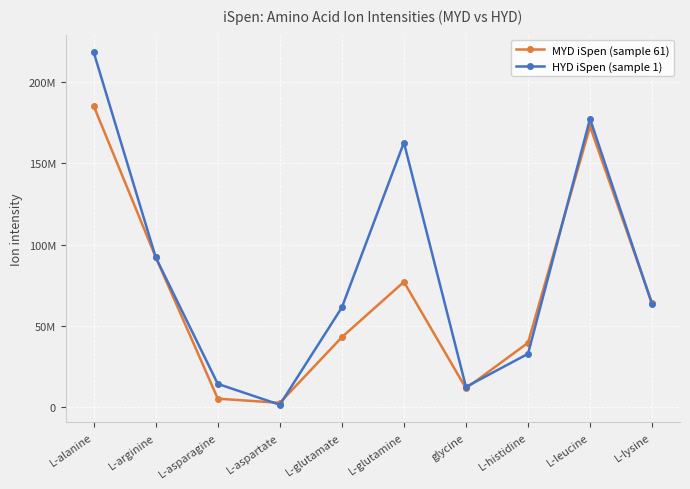

Reading left to right, extract all data points from this chart.

MYD iSpen (sample 61): L-alanine=185176600	L-arginine=92253270	L-asparagine=5382368	L-aspartate=2796935	L-glutamate=43133740	L-glutamine=77122850	glycine=11720700	L-histidine=39704680	L-leucine=172540800	L-lysine=64029440
HYD iSpen (sample 1): L-alanine=218145800	L-arginine=92148060	L-asparagine=14454100	L-aspartate=1644539	L-glutamate=61408140	L-glutamine=162682500	glycine=12606680	L-histidine=32931840	L-leucine=177305088	L-lysine=63277680